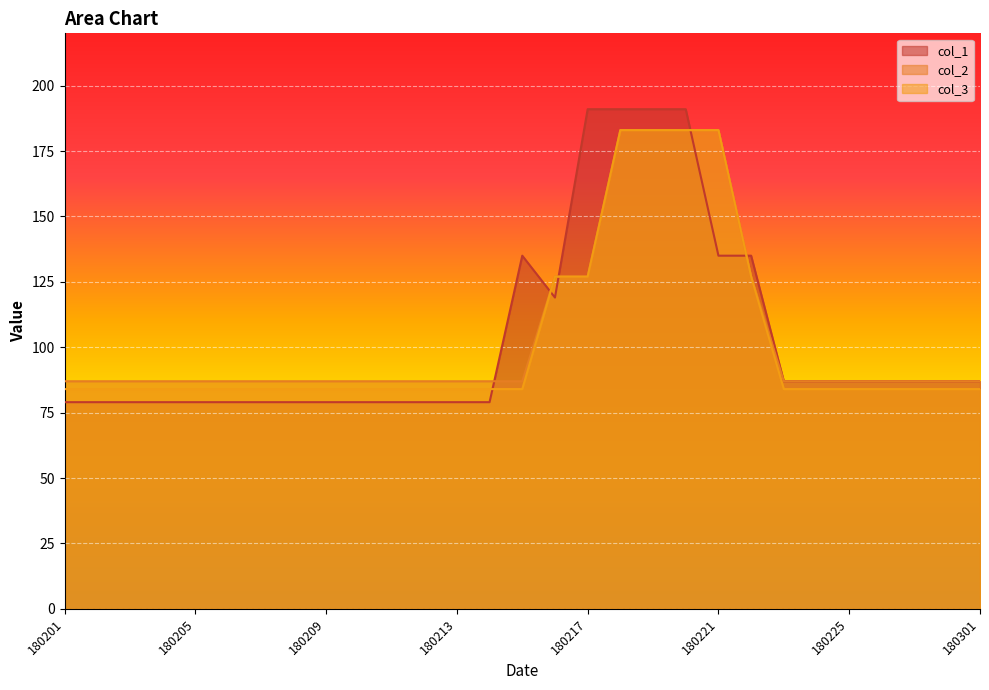

What is the sum of all col_2 values?

3027